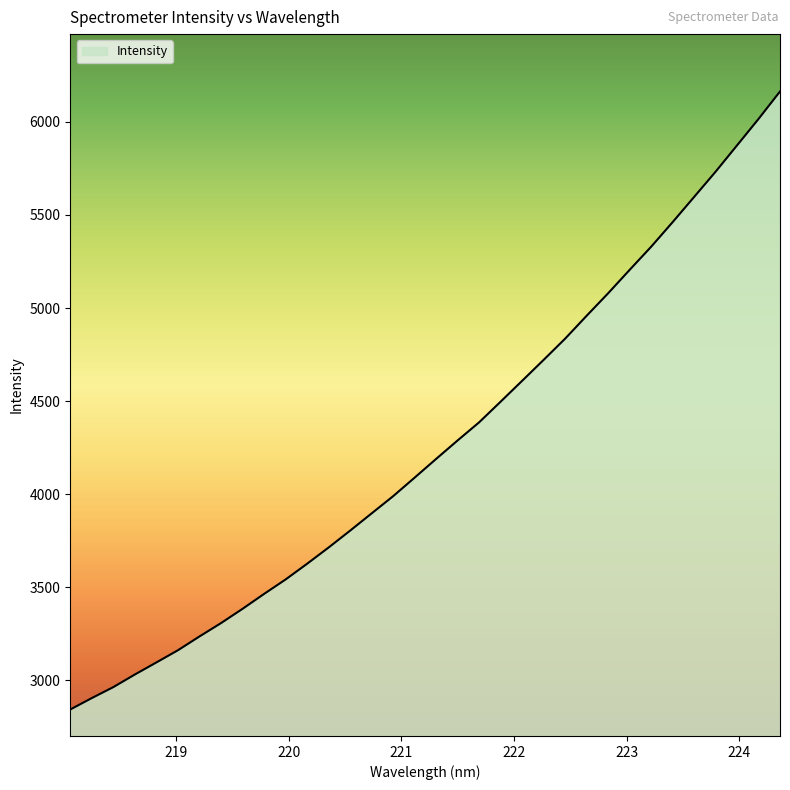

What is the smallest value displayed?

2843.6